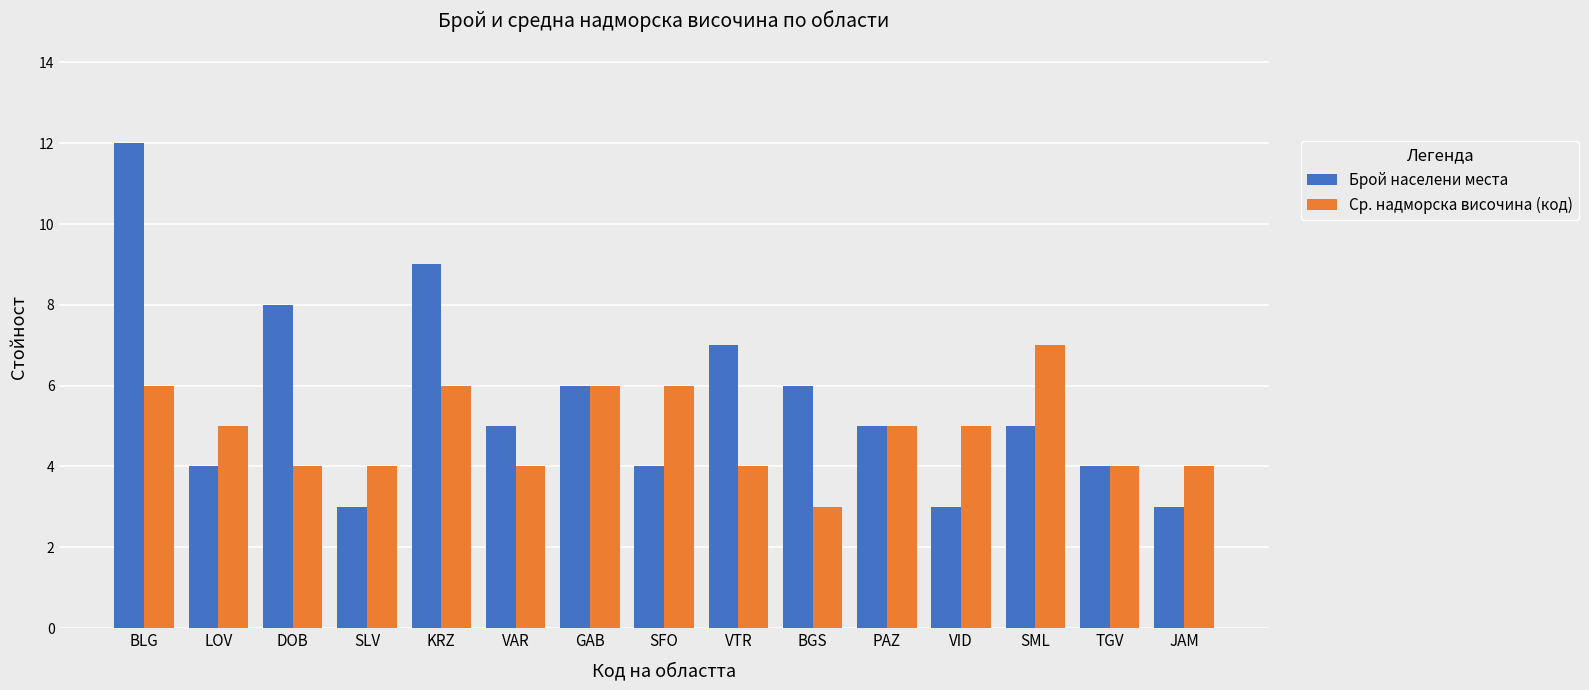

What is the approximate value of Ср. надморска височина (код) at VTR?

4